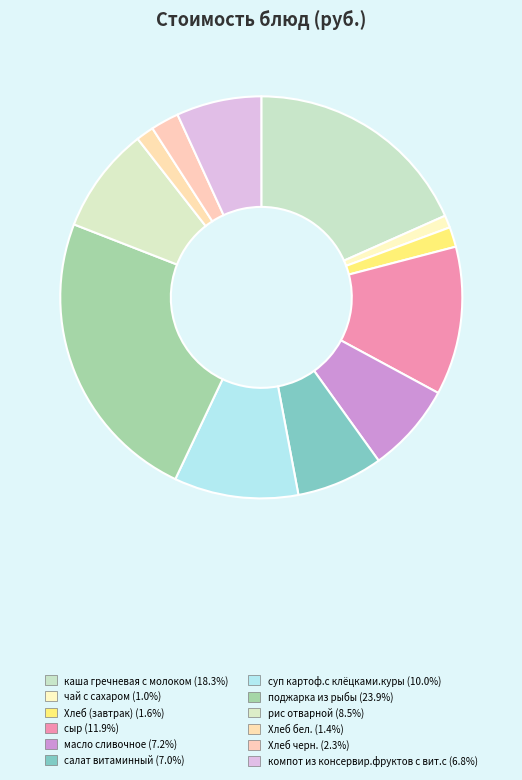

The каша гречневая с молоком slice represents 18% of the pie. True or false?

True